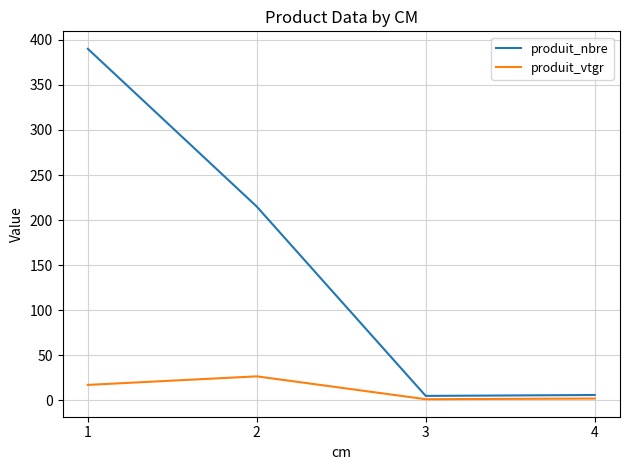

True or false: produit_vtgr and produit_nbre cross at least once.

False